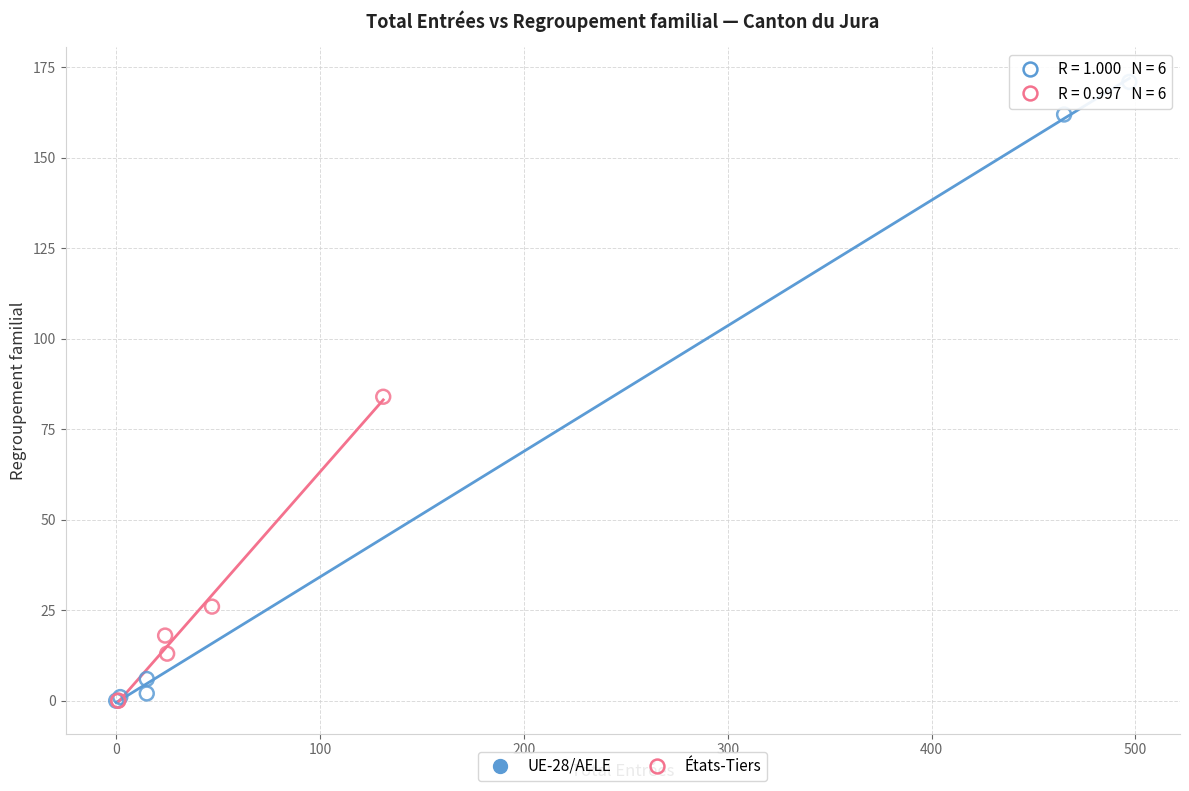

Which series reaches the maximum Y coordinate?

UE-28/AELE